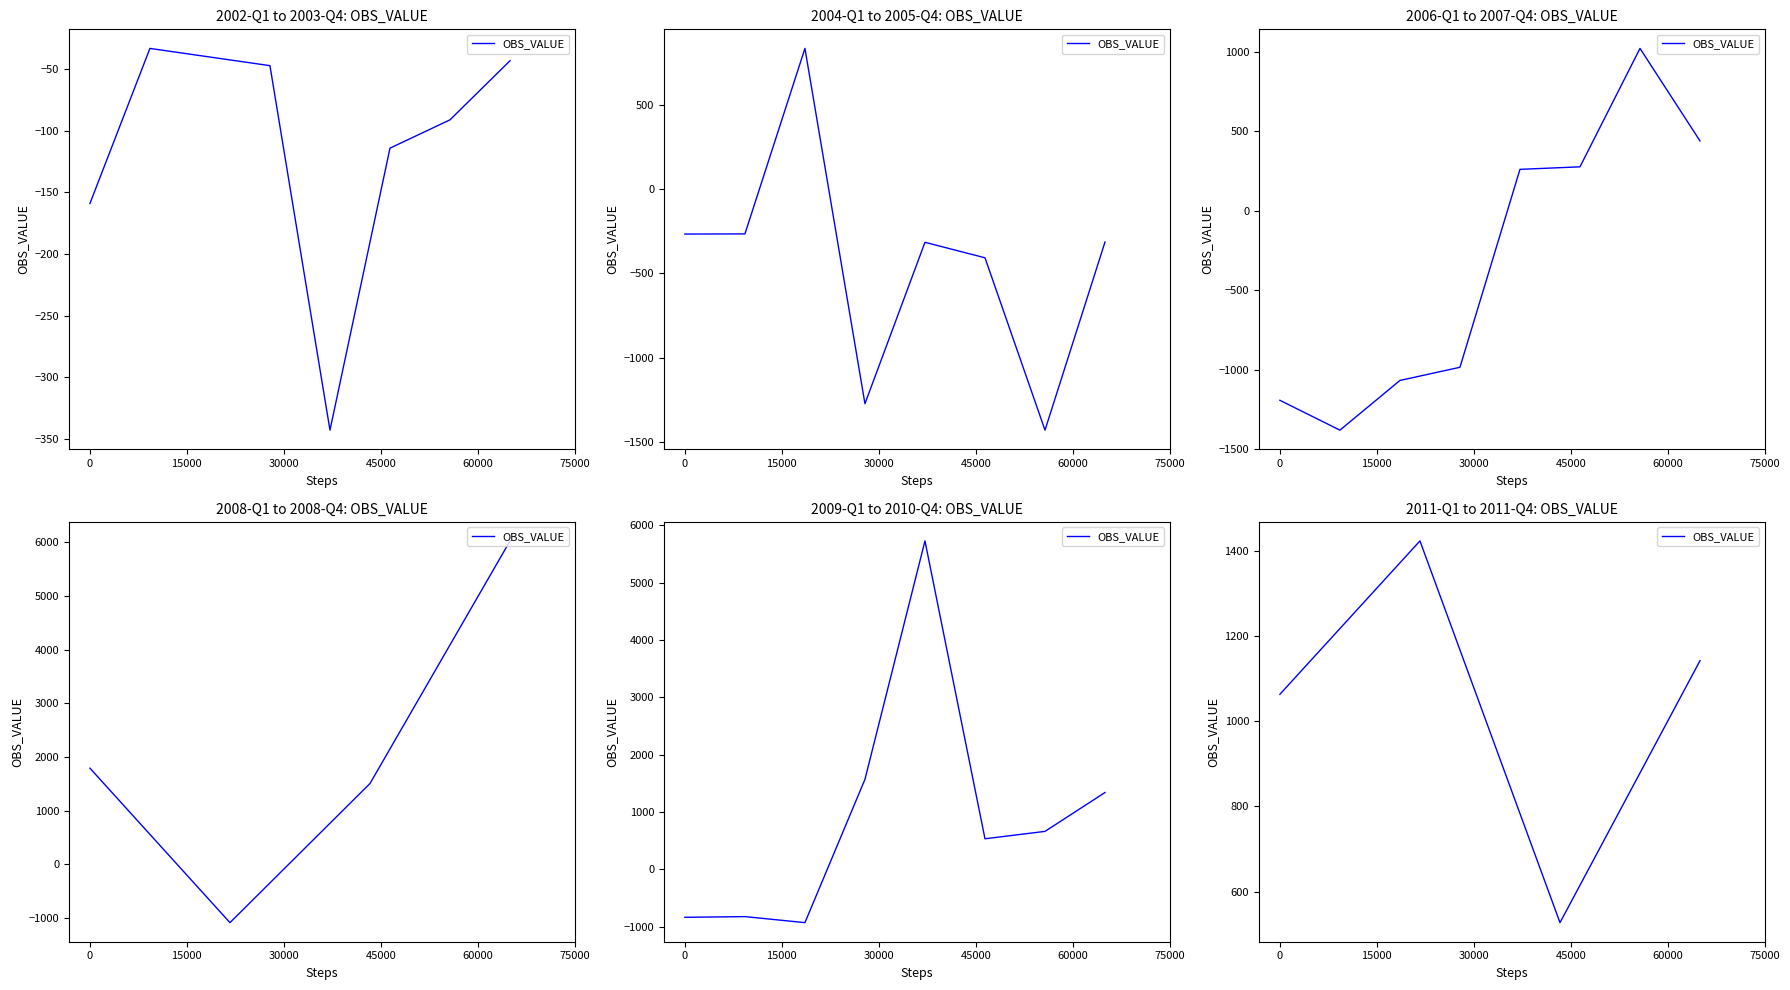

How many lines are shown in the chart?

1